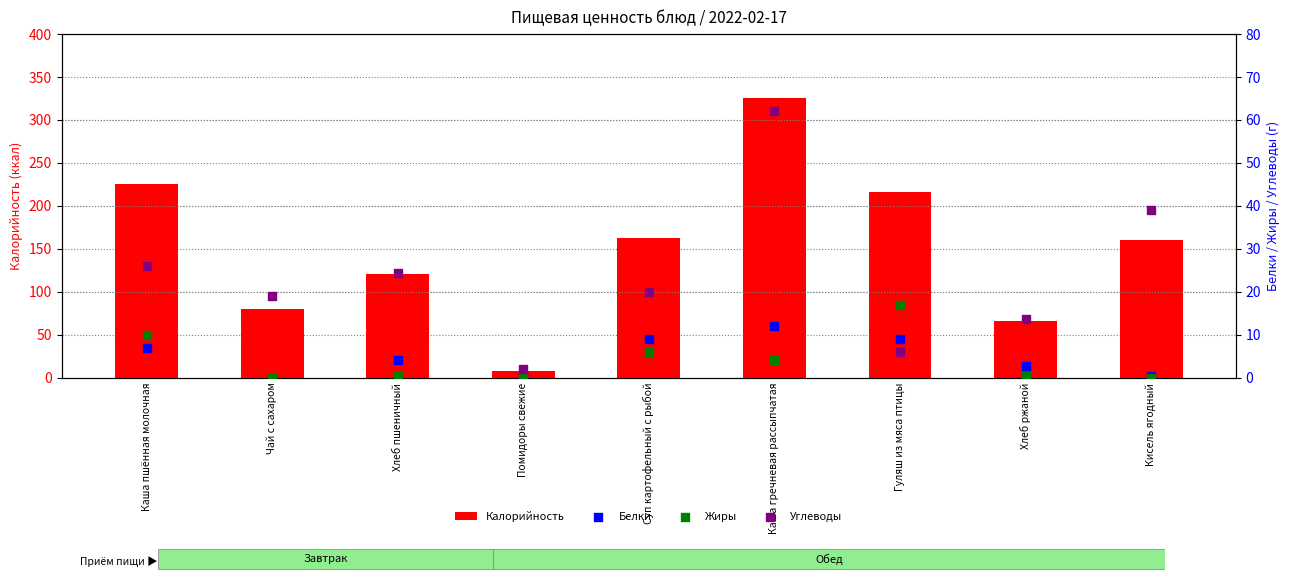

What is the total value across all series at Суп картофельный с рыбой?

198.0